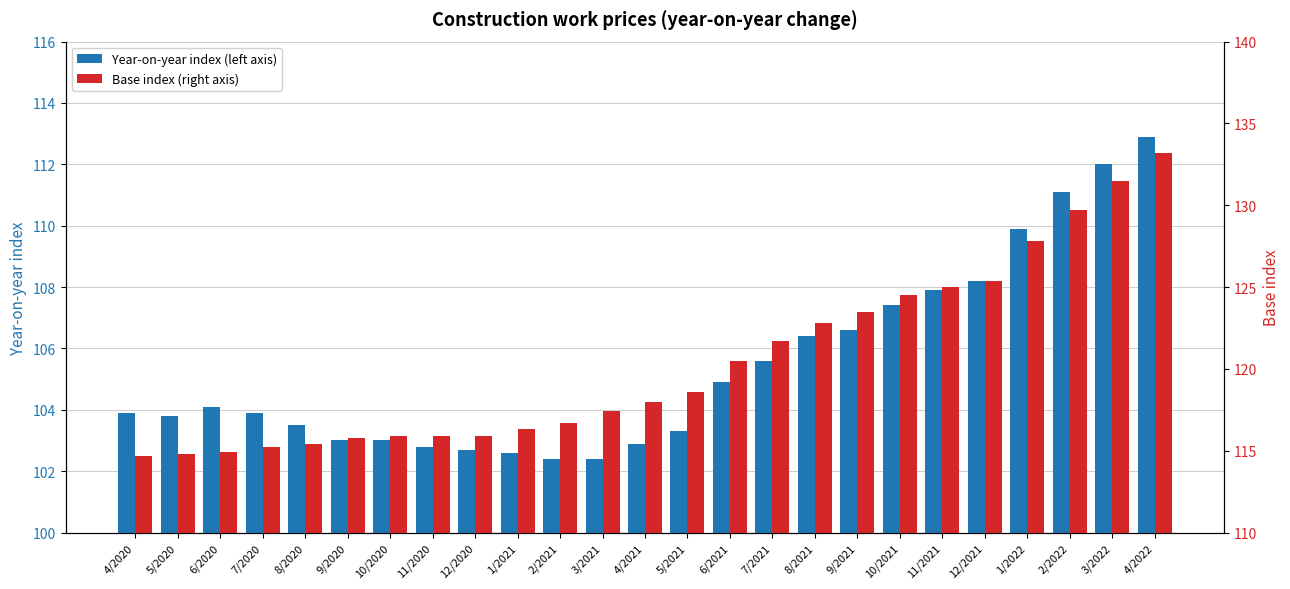

What is the average value of the Base index (right axis) series?

120.4